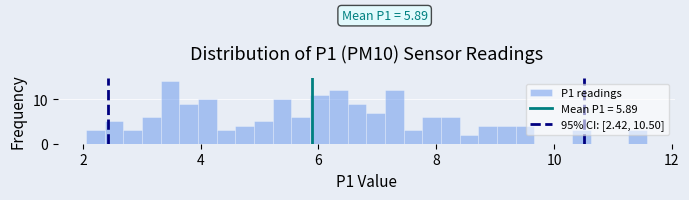

Around what value on the x-axis is the tallest bar? Give the approximate position of its centre, as read against the axis.

3.4